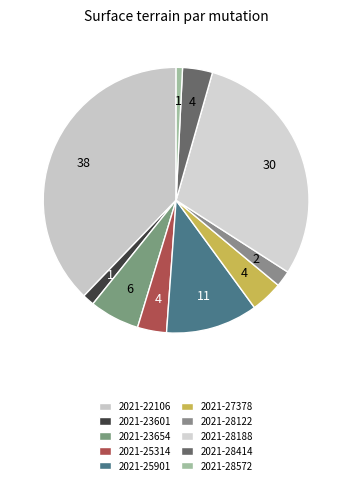

Count the number of slices in the pie.

10